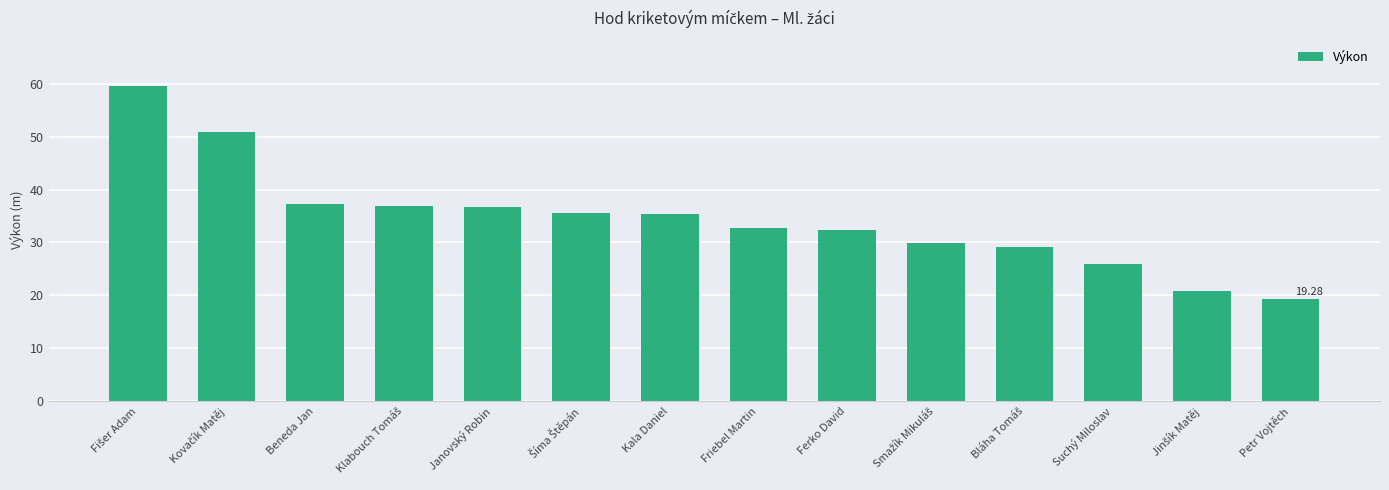

What is the change in value from Kala Daniel to Suchý Miloslav?

-9.6